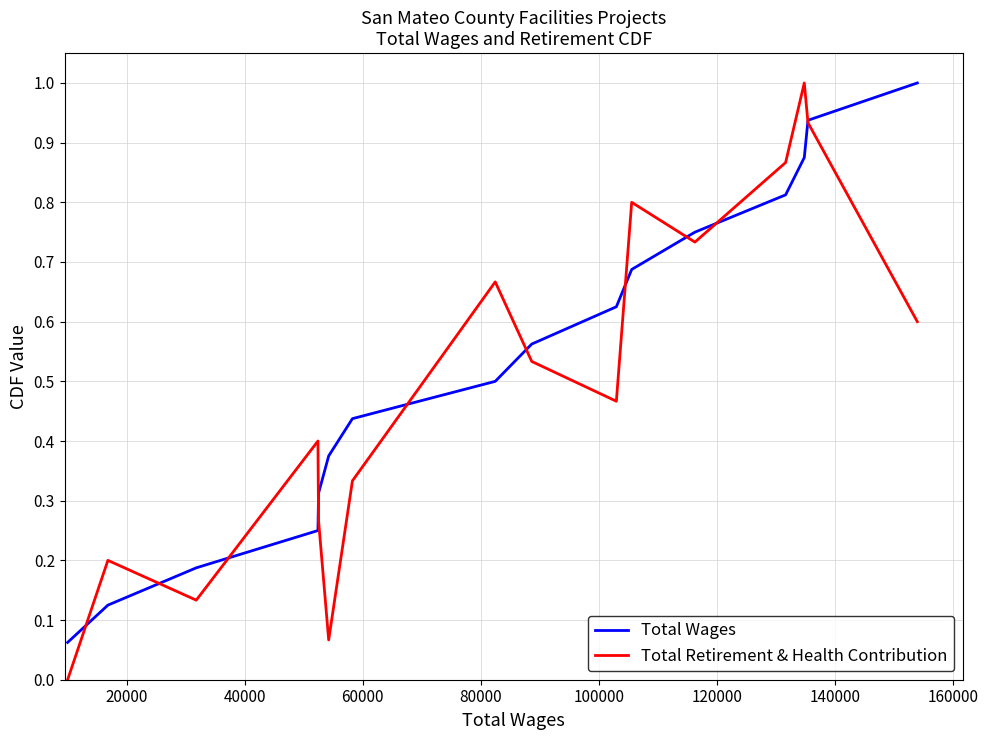

What are all the series names shown in the legend?

Total Wages, Total Retirement & Health Contribution